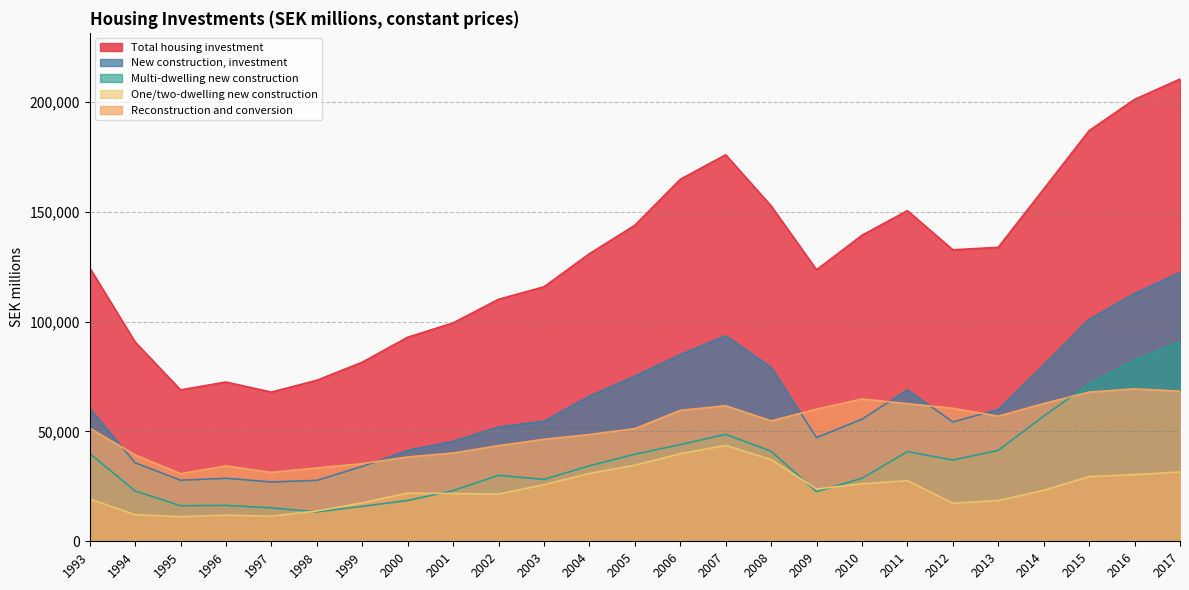

Between 1999 and 2016, which is larger?

2016